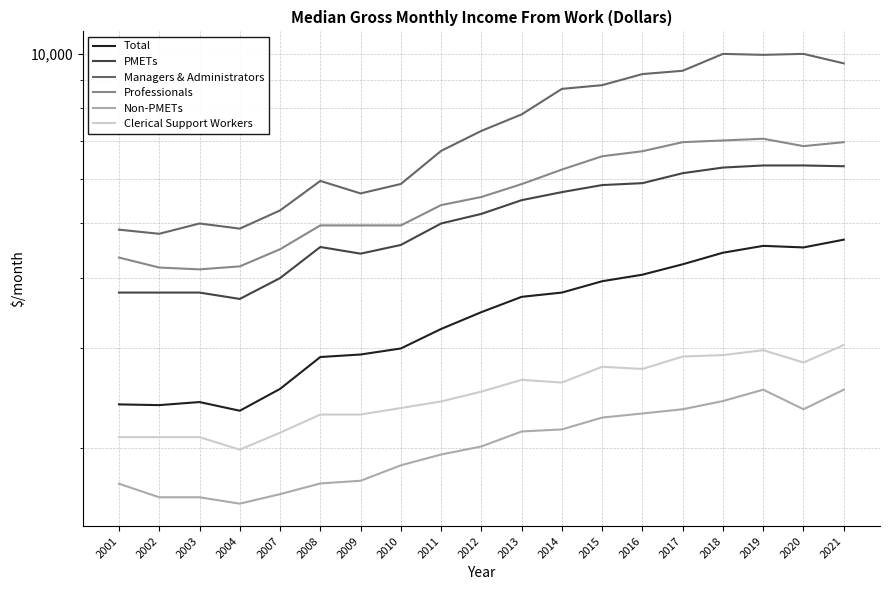

Reading left to right, extract all data points from this chart.

Total: 2387	2380	2410	2326	2543	2897	2927	3000	3249	3480	3705	3770	3949	4056	4232	4437	4563	4534	4680
PMETs: 3770	3770	3770	3673	4000	4542	4420	4580	5000	5200	5500	5684	5850	5896	6141	6284	6338	6338	6318
Managers & Administrators: 4875	4794	5000	4896	5274	5950	5653	5876	6727	7300	7809	8667	8800	9208	9333	10000	9961	10000	9620
Professionals: 4350	4176	4145	4196	4500	4961	4961	4961	5390	5572	5873	6233	6581	6718	6971	7020	7069	6859	6971
Non-PMETs: 1726	1633	1633	1591	1654	1728	1747	1861	1945	2010	2137	2155	2262	2300	2340	2420	2535	2340	2535
Clerical Support Workers: 2088	2088	2088	1984	2126	2290	2290	2352	2416	2515	2639	2610	2784	2759	2903	2920	2979	2833	3042